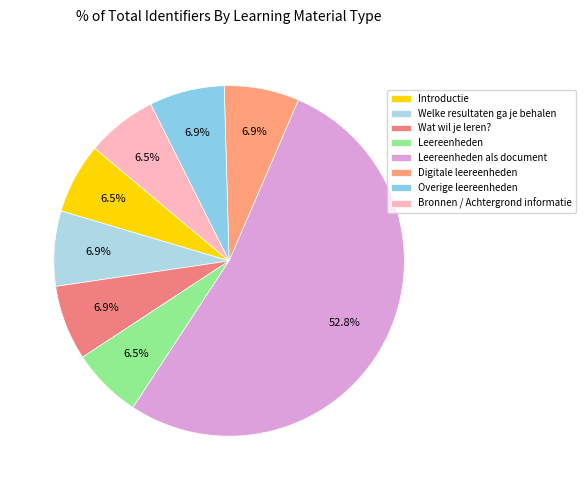

The Introductie slice represents 7% of the pie. True or false?

True